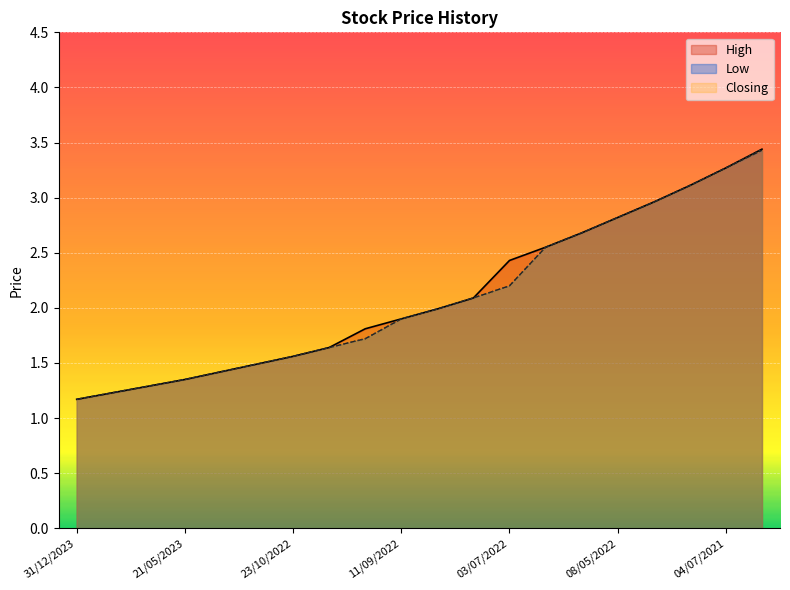

What is the difference between the second highest and minimum values in the Low series?

2.1